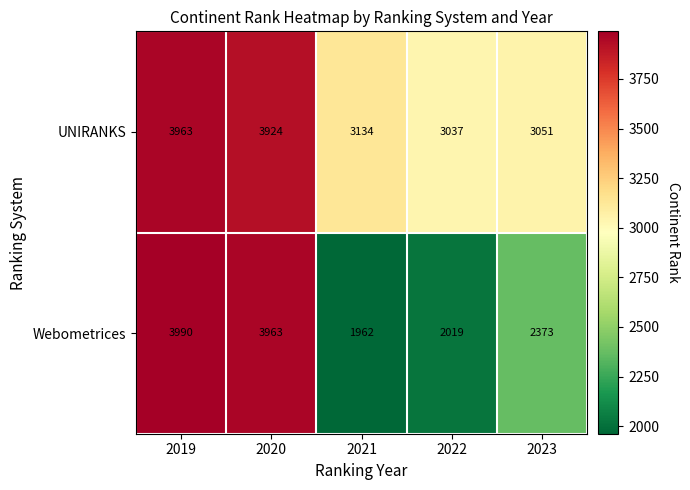

Is it true that Webometrices equals 1698 at 2019?

False